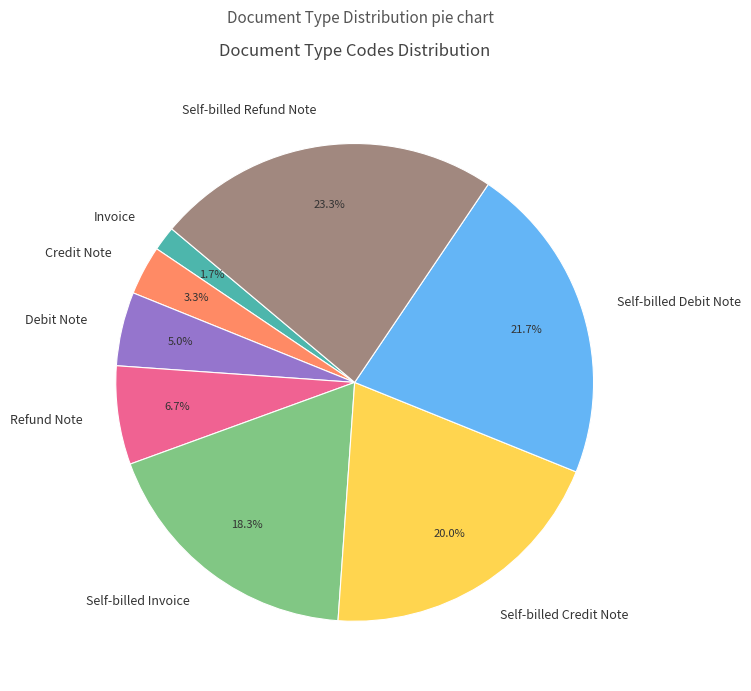

The Credit Note slice represents 3% of the pie. True or false?

True